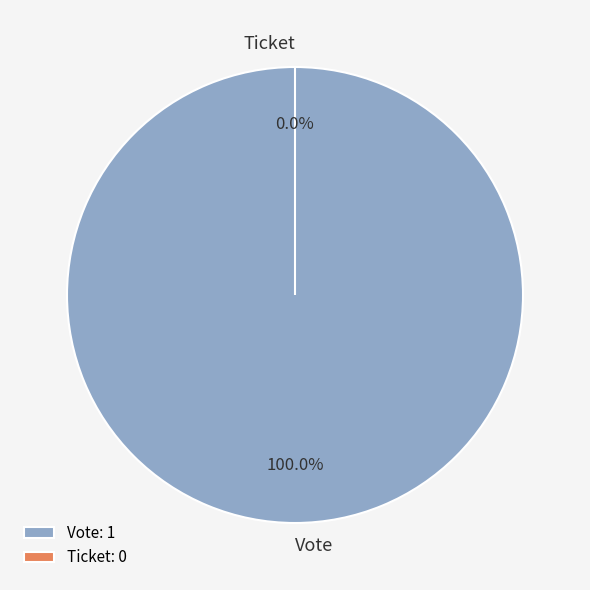

To the nearest percent, what percentage of the pie is Vote?

100%